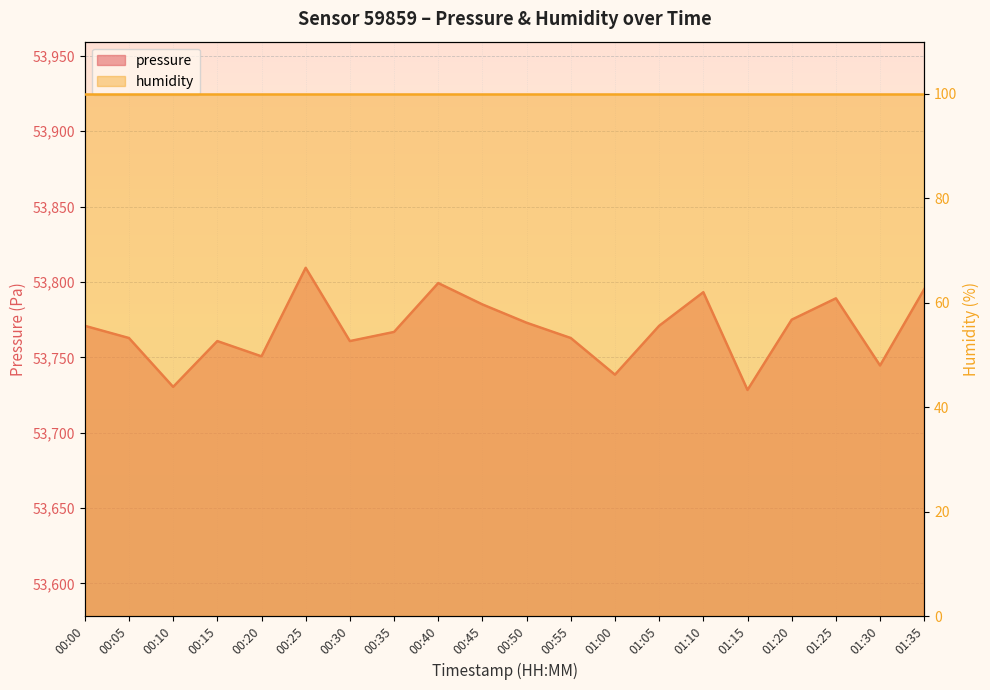

List the labels in order of value, smallest first.

01:15, 00:10, 01:00, 01:30, 00:20, 00:15, 00:30, 00:05, 00:55, 00:35, 00:00, 01:05, 00:50, 01:20, 00:45, 01:25, 01:10, 01:35, 00:40, 00:25